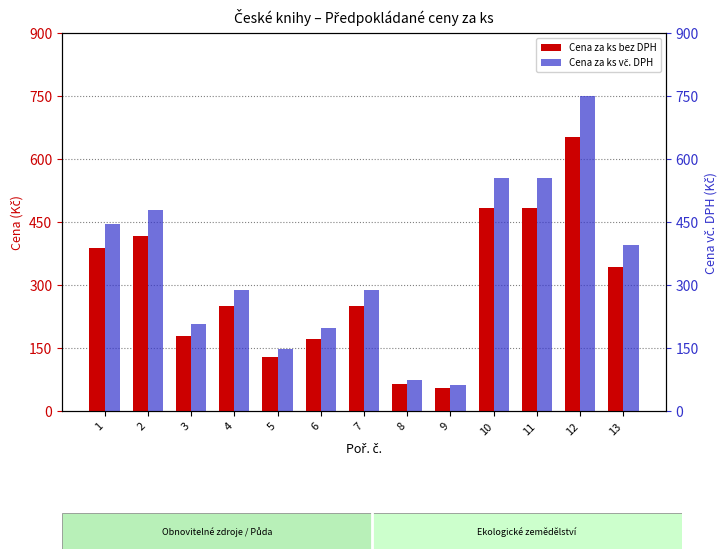

Is the value of Cena za ks vč. DPH at 8 greater than the value of Cena za ks bez DPH at 13?

No